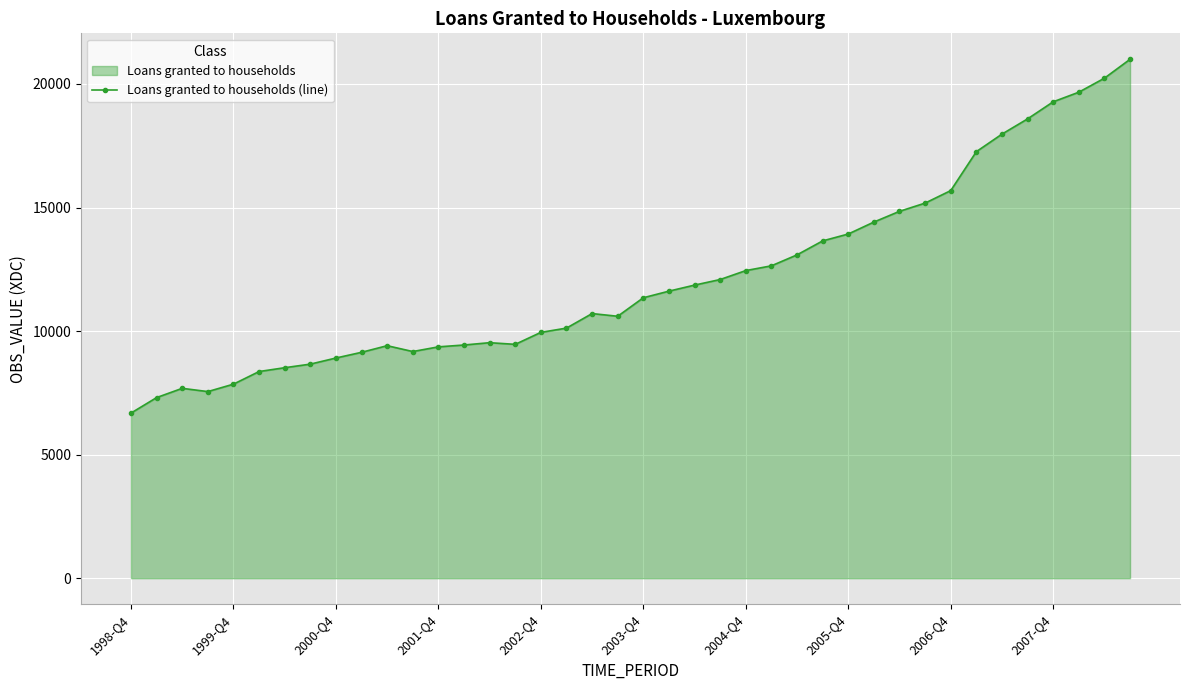

What is the minimum value shown in the chart?

6681.2